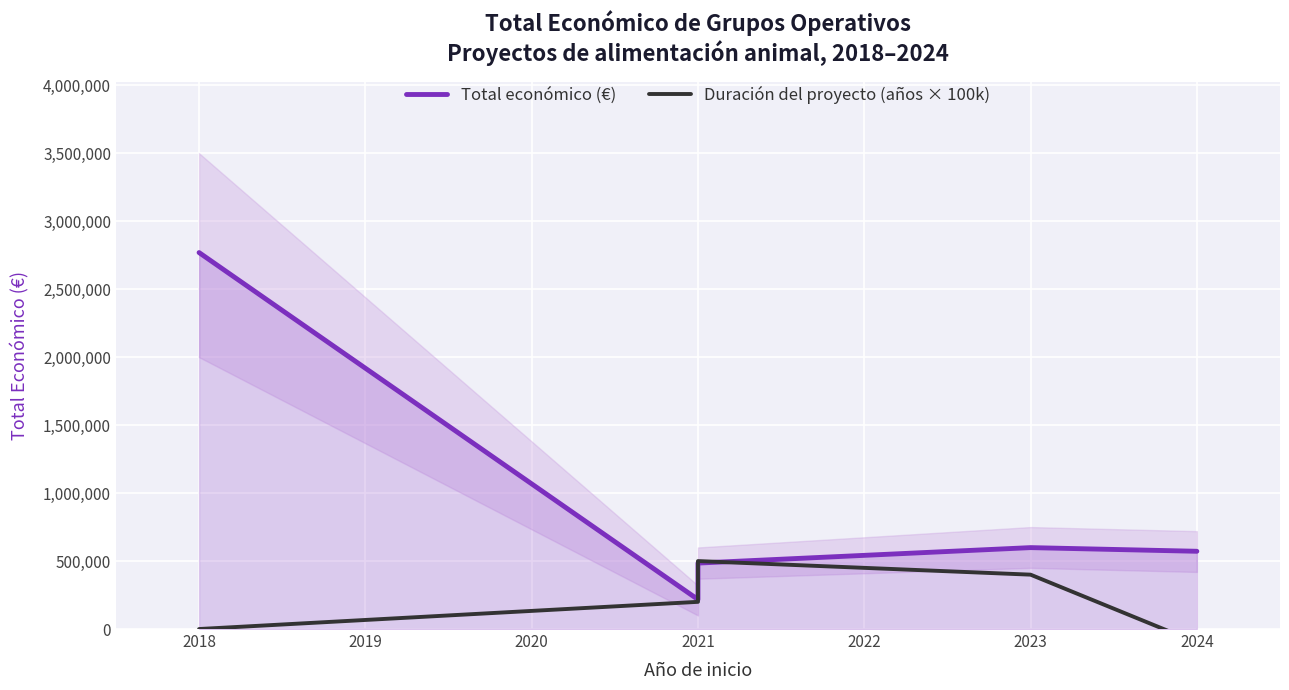

The value of Total económico (€) at 2024 is 316175. True or false?

False